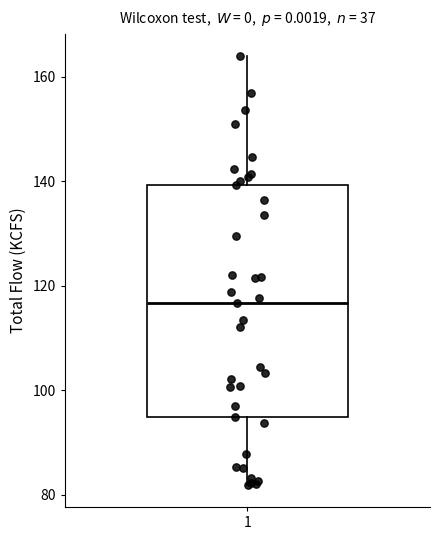

Transcribe this box plot: give where the median line is, the range the box spans, and where the two whiskers end, as read against the y-axis. The values are not printed on the chart, so give them approximately, as read against the axis.

median 116, box 94 to 140, whiskers 82 to 164